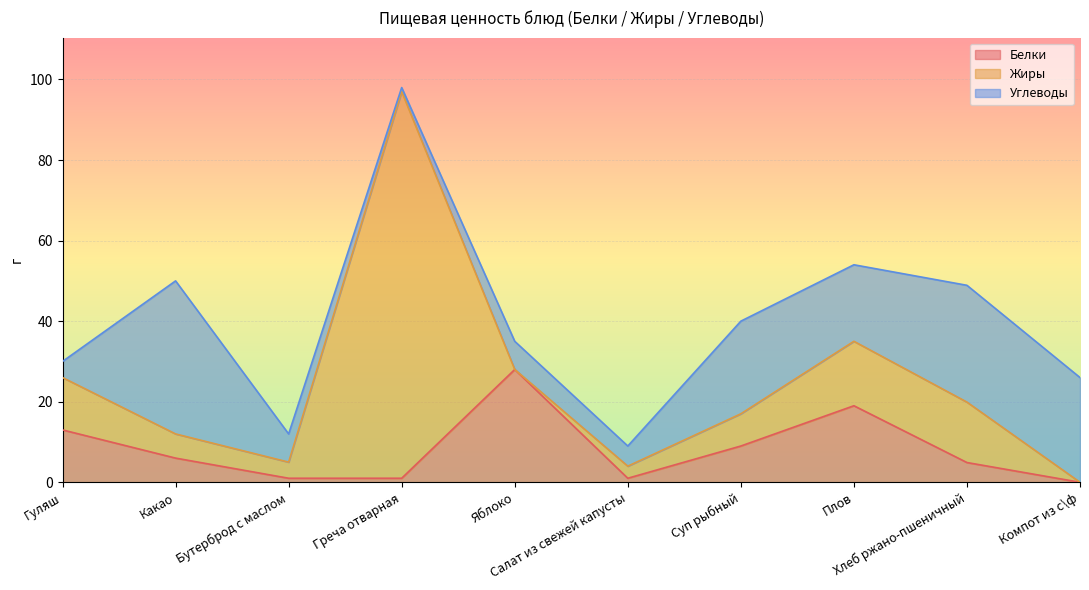

Where is Белки nearest to the value 14?

Гуляш